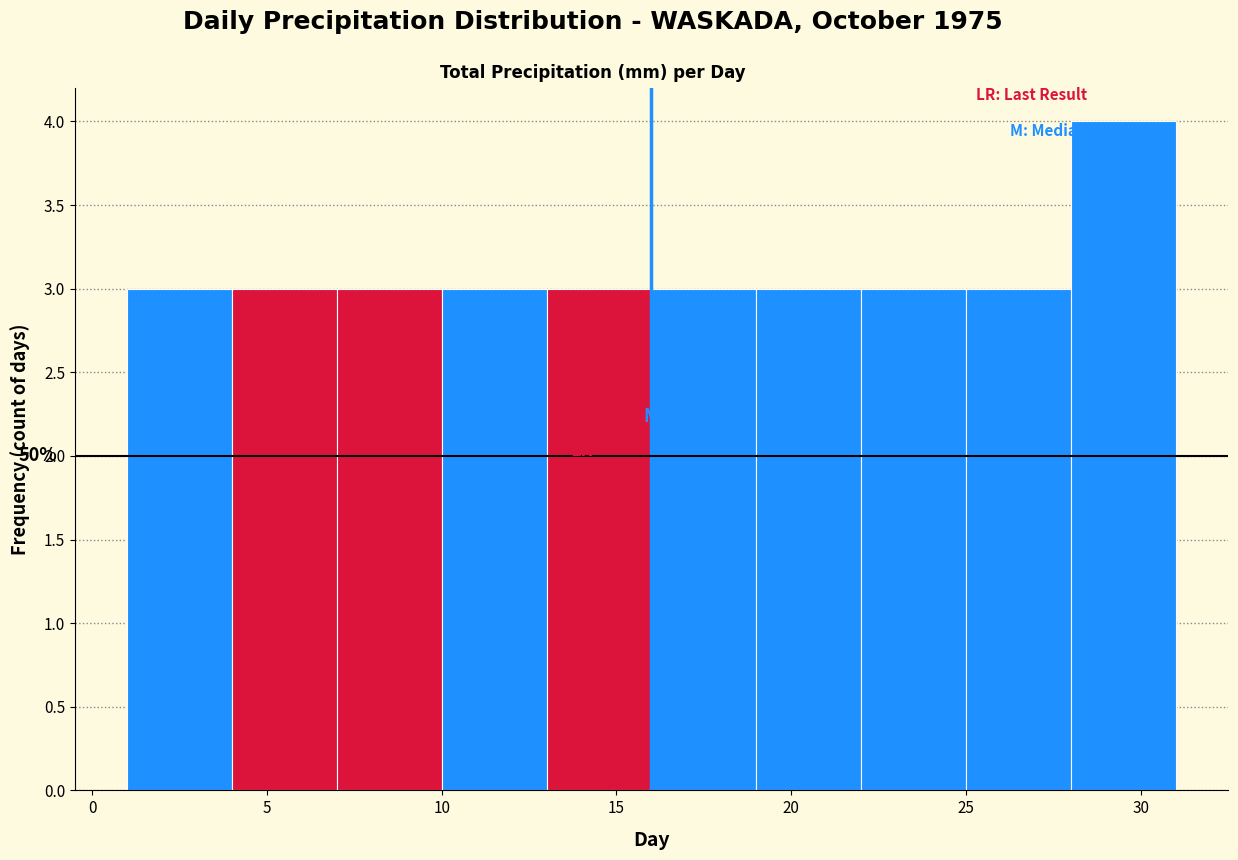

Over which range of the x-axis is the bar tallest?

28 to 31